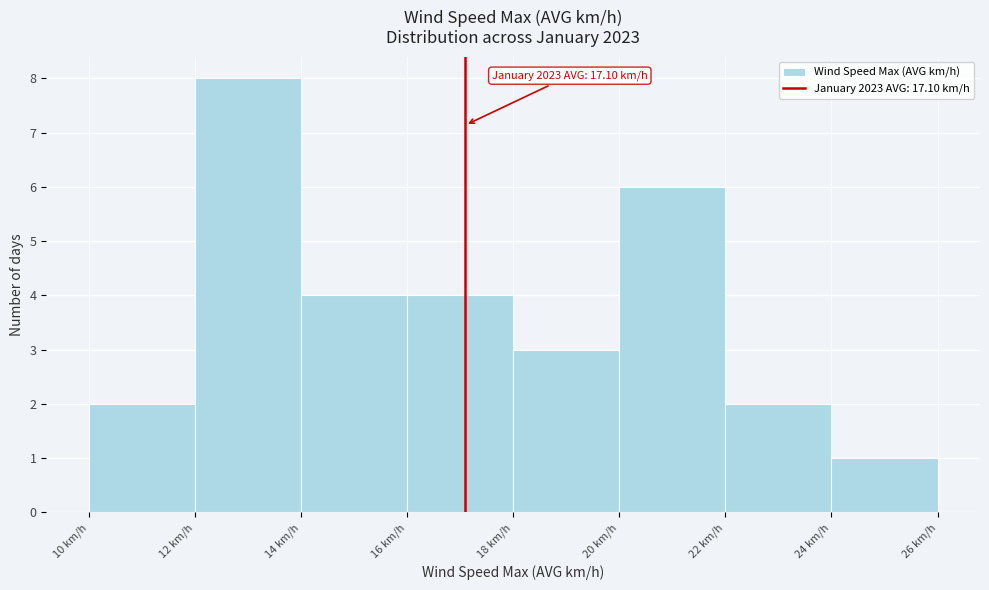

Which range on the x-axis has the tallest bar?

12 to 14